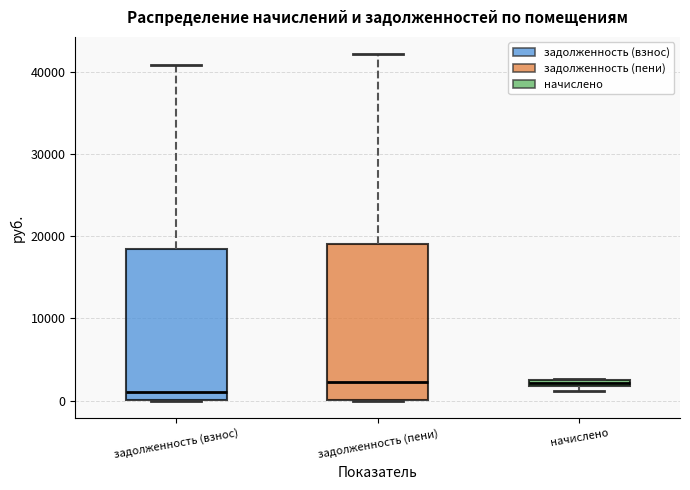

Where is the upper edge of the box for задолженность (взнос) on the y-axis? The values are not printed on the chart, so give them approximately, as read against the axis.

18000